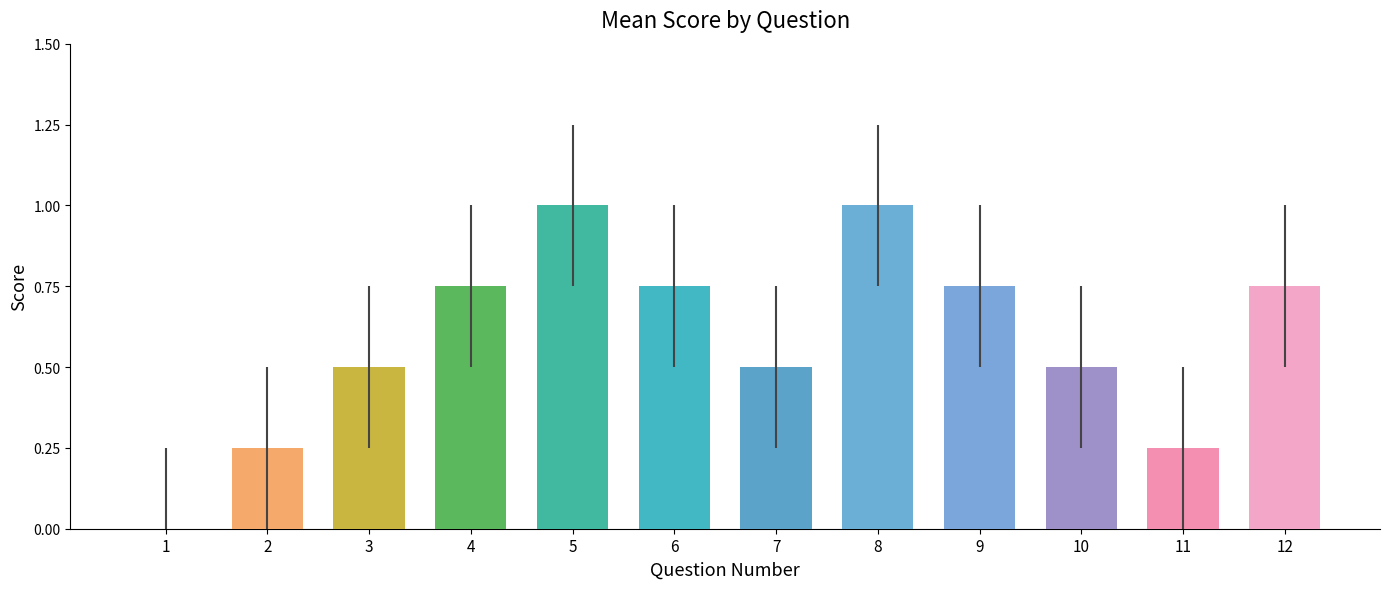

What is the sum of all values?

7.0